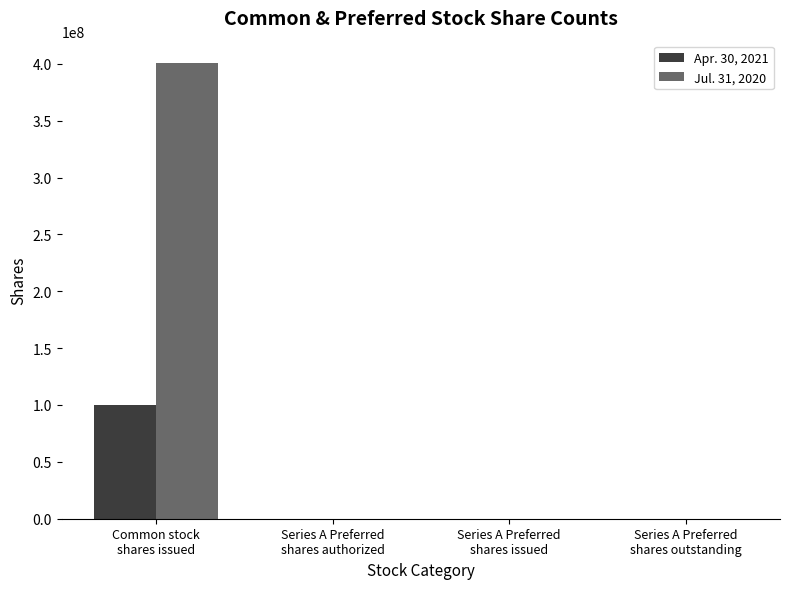

What is the greatest value displayed?

400300000